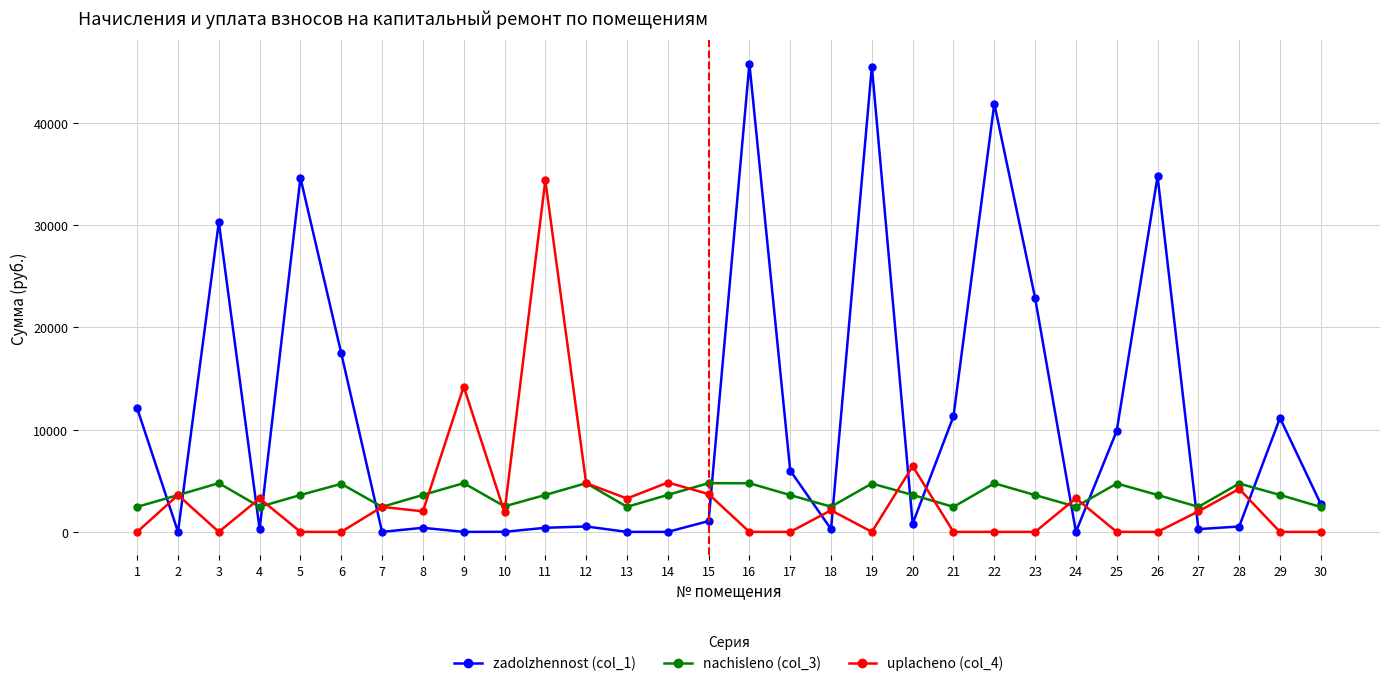

What is the value of the zadolzhennost (col_1) point at the 6th from the left?

17467.8